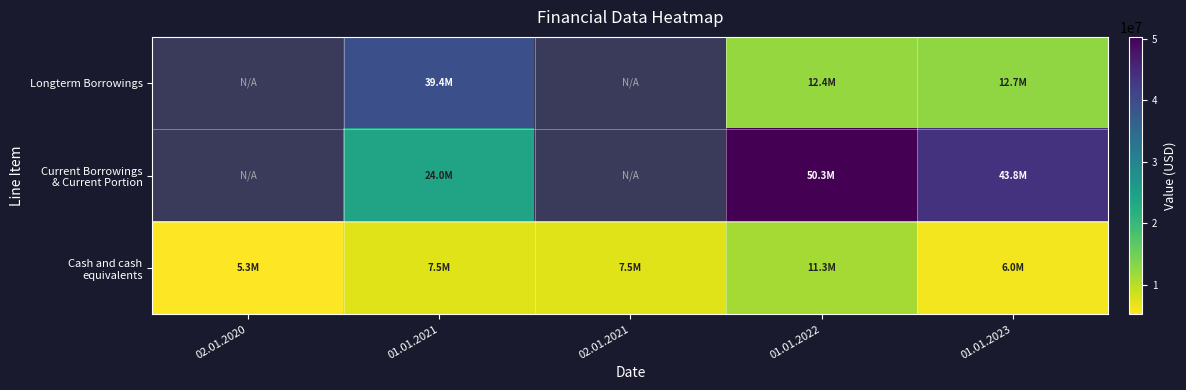

Is it true that Longterm Borrowings equals 12655000.0 at 01.01.2023?

True